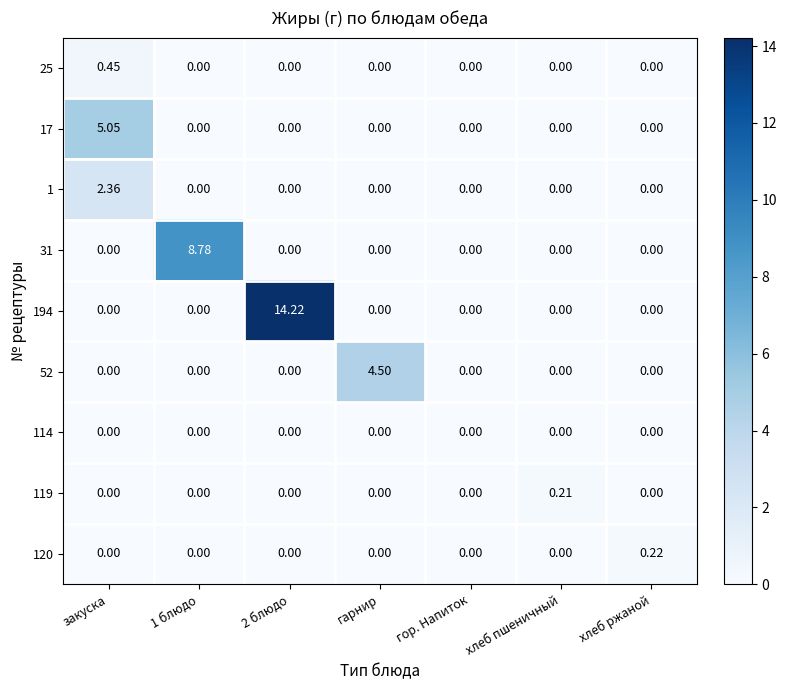

Which category has the highest value in the 119 series?

хлеб пшеничный